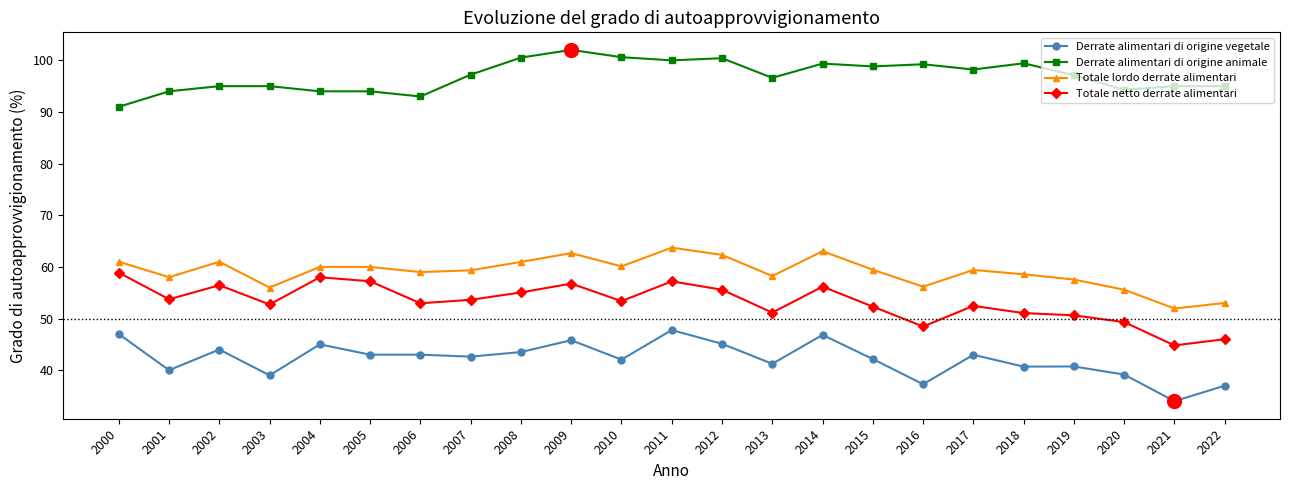

The Totale netto derrate alimentari series shows 40.1 at 2004. True or false?

False